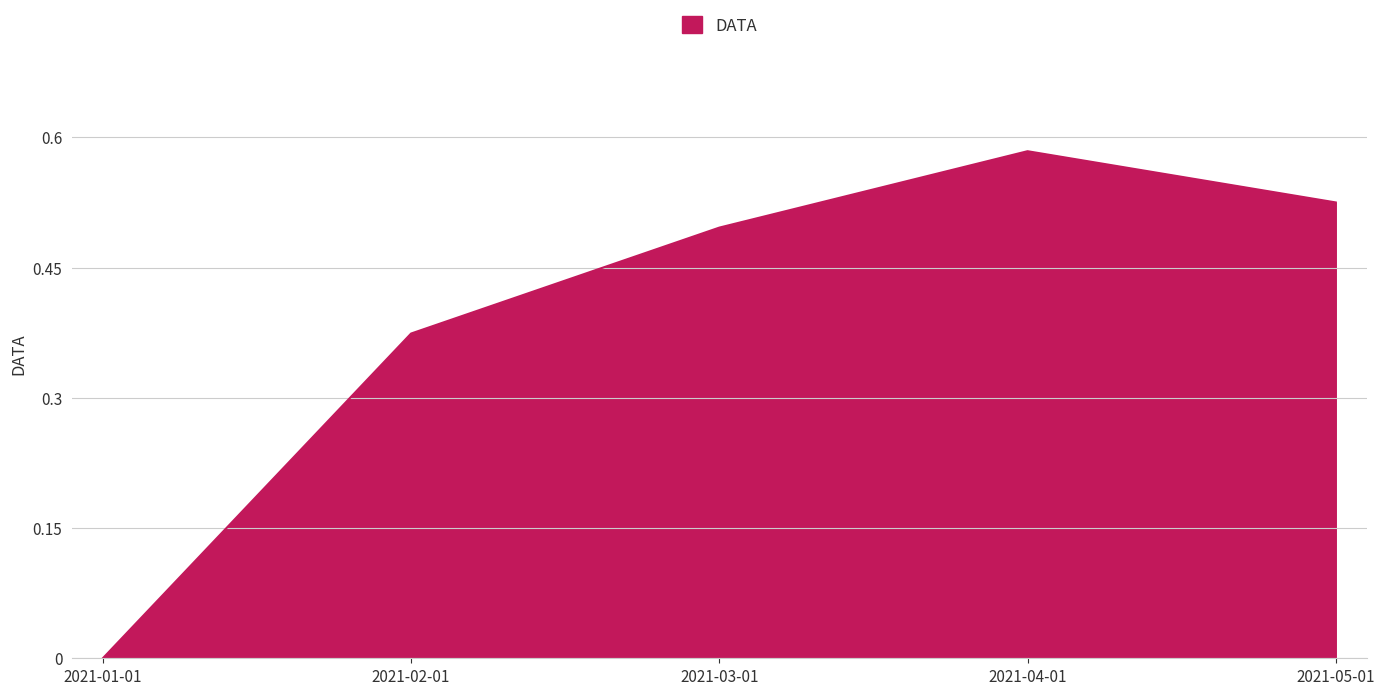

The value at 2021-03-01 is 0.5. True or false?

True